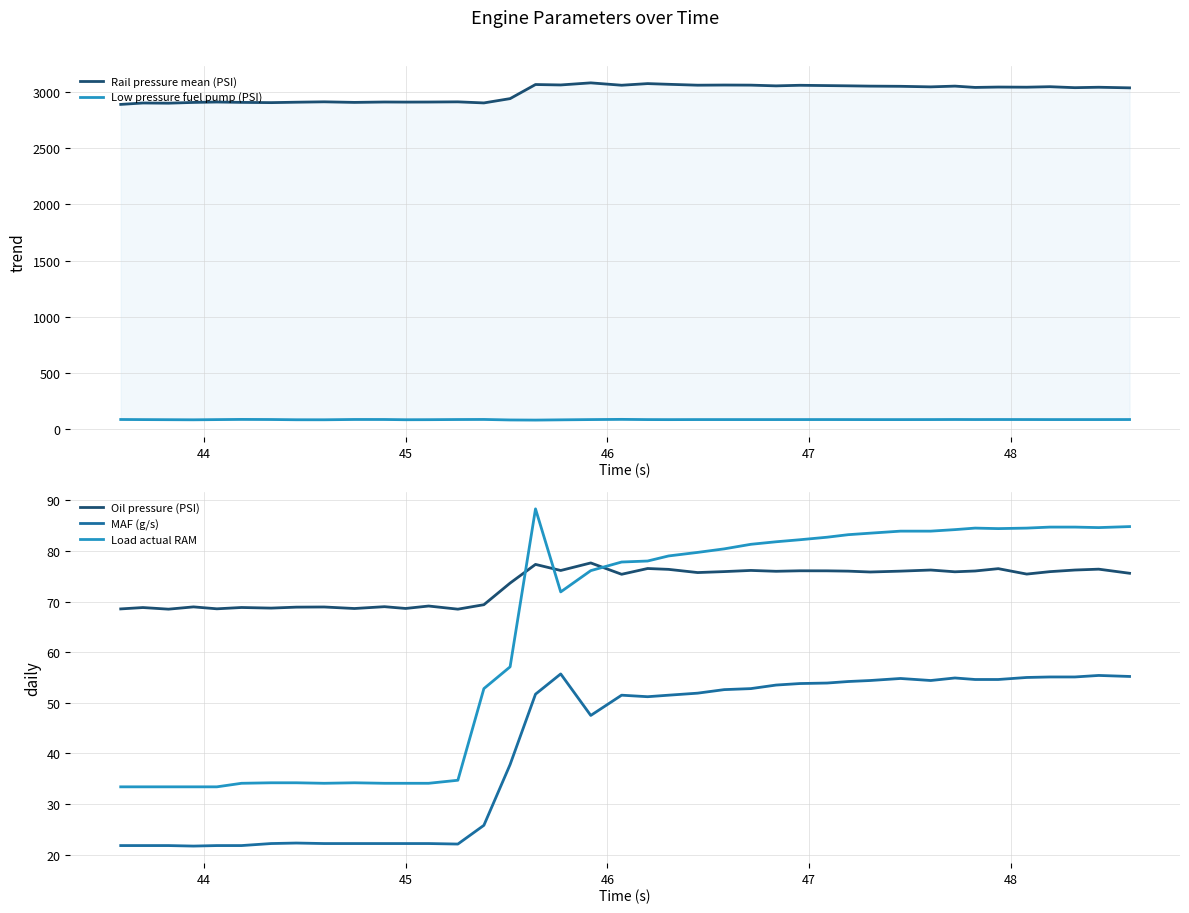

What is the difference between the maximum and minimum values in the Rail pressure mean (PSI) series?

191.6